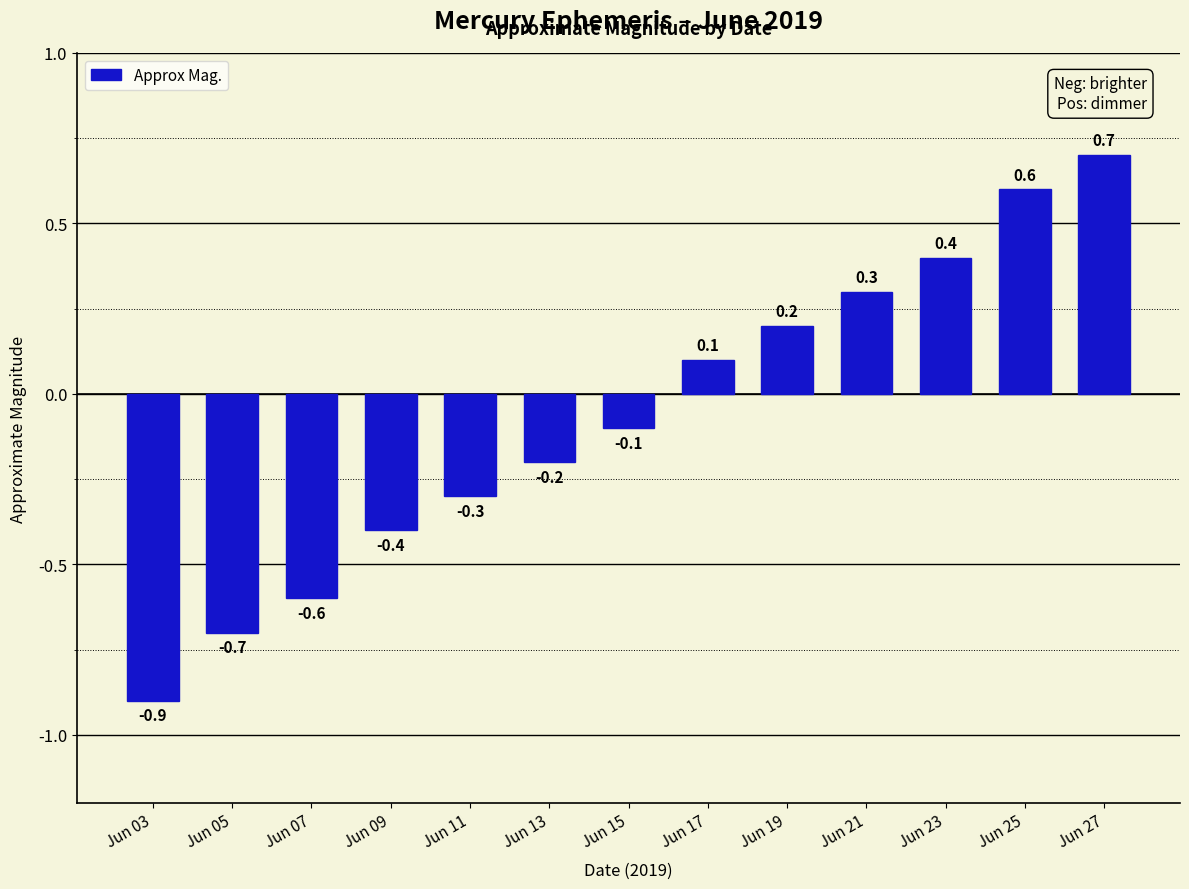

Does the chart contain stacked bars?

No